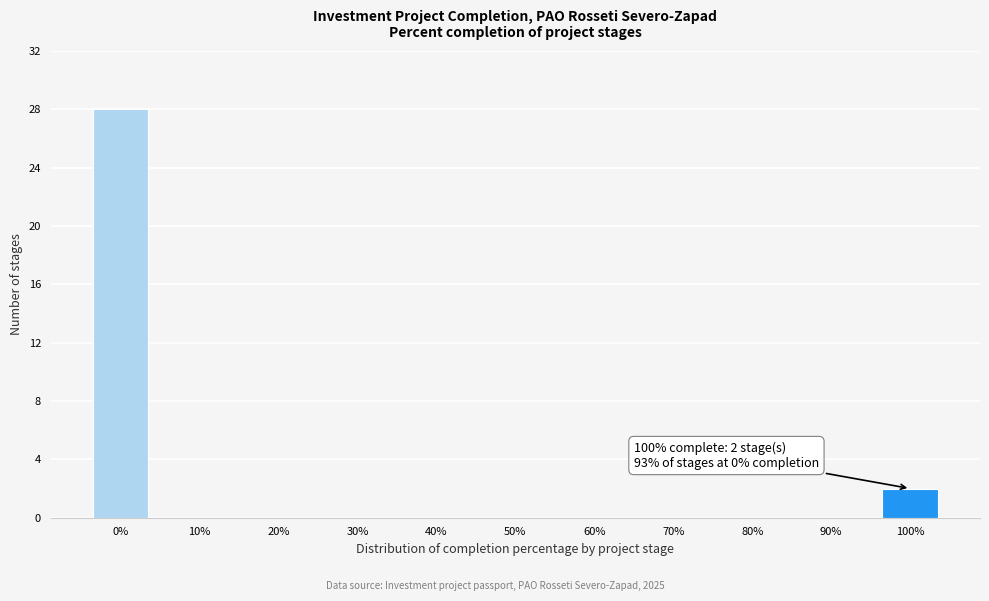

Reading left to right, list all the values displayed in this chart.

0%=28	10%=0	20%=0	30%=0	40%=0	50%=0	60%=0	70%=0	80%=0	90%=0	100%=2